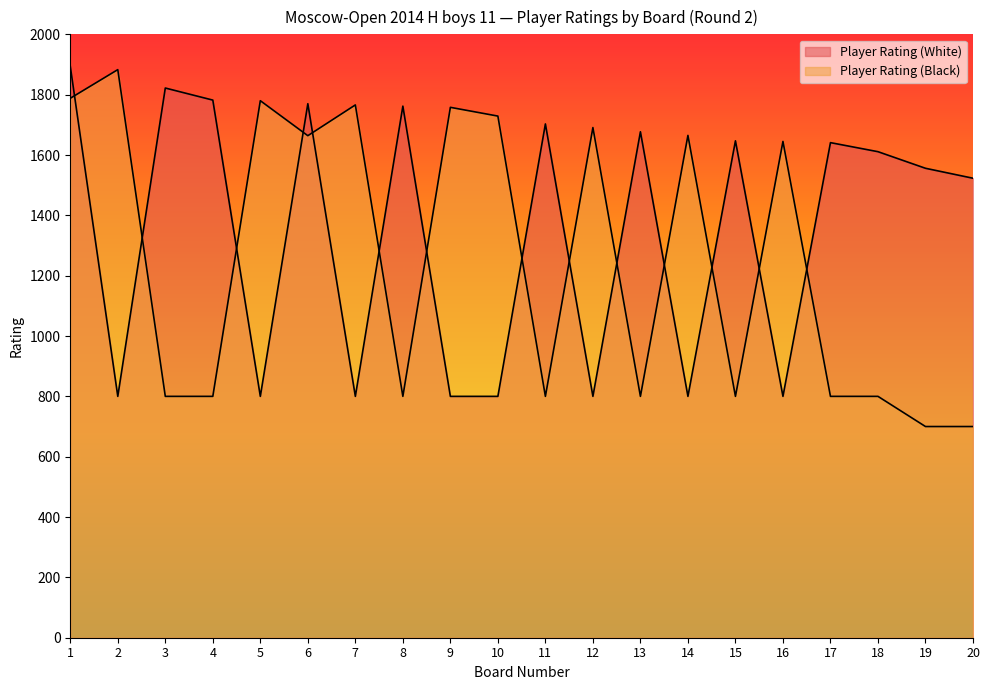

Reading left to right, list all the values displayed in this chart.

Player Rating (White): 1=1894	2=800	3=1822	4=1782	5=800	6=1770	7=800	8=1762	9=800	10=800	11=1703	12=800	13=1677	14=800	15=1647	16=800	17=1641	18=1611	19=1556	20=1523
Player Rating (Black): 1=1788	2=1883	3=800	4=800	5=1780	6=1664	7=1766	8=800	9=1758	10=1729	11=800	12=1691	13=800	14=1665	15=800	16=1645	17=800	18=800	19=700	20=700